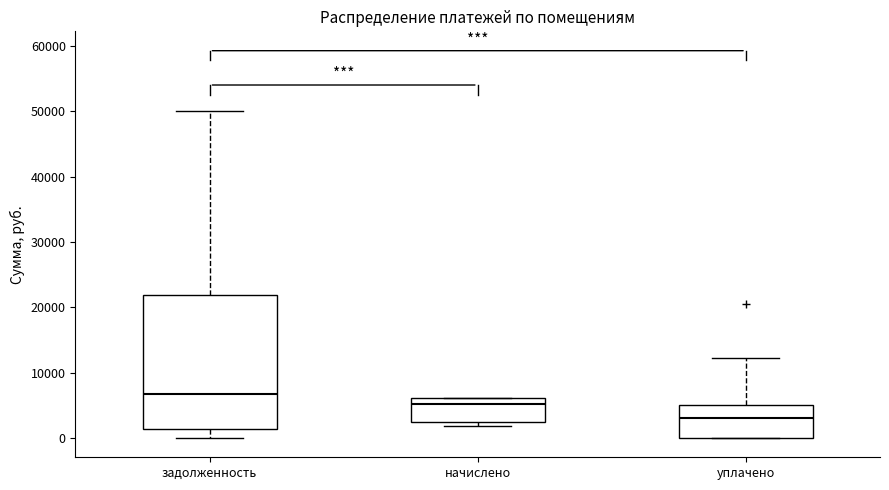

Which box's median line is the highest?

задолженность